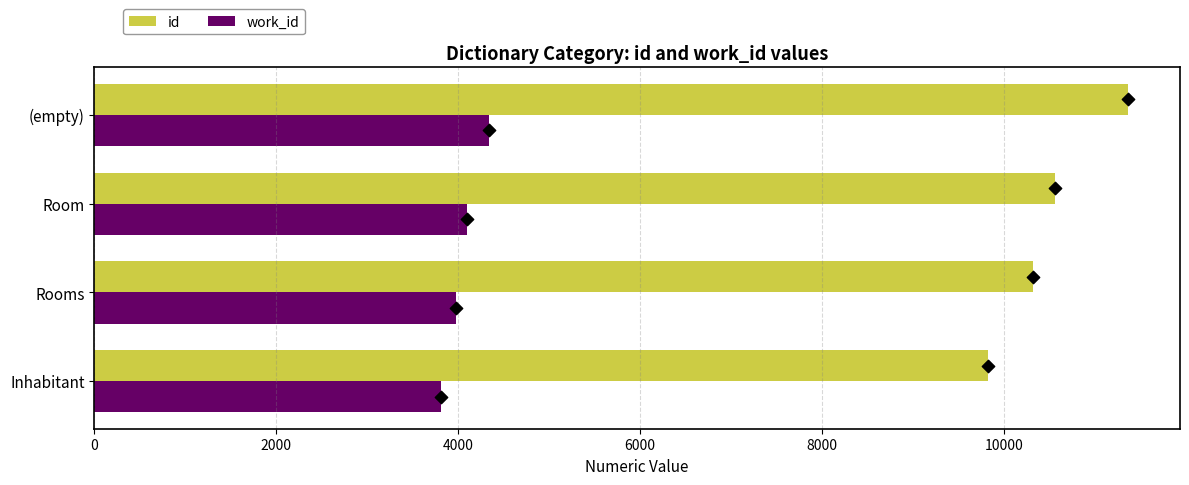

Which series reaches the maximum Y coordinate?

id